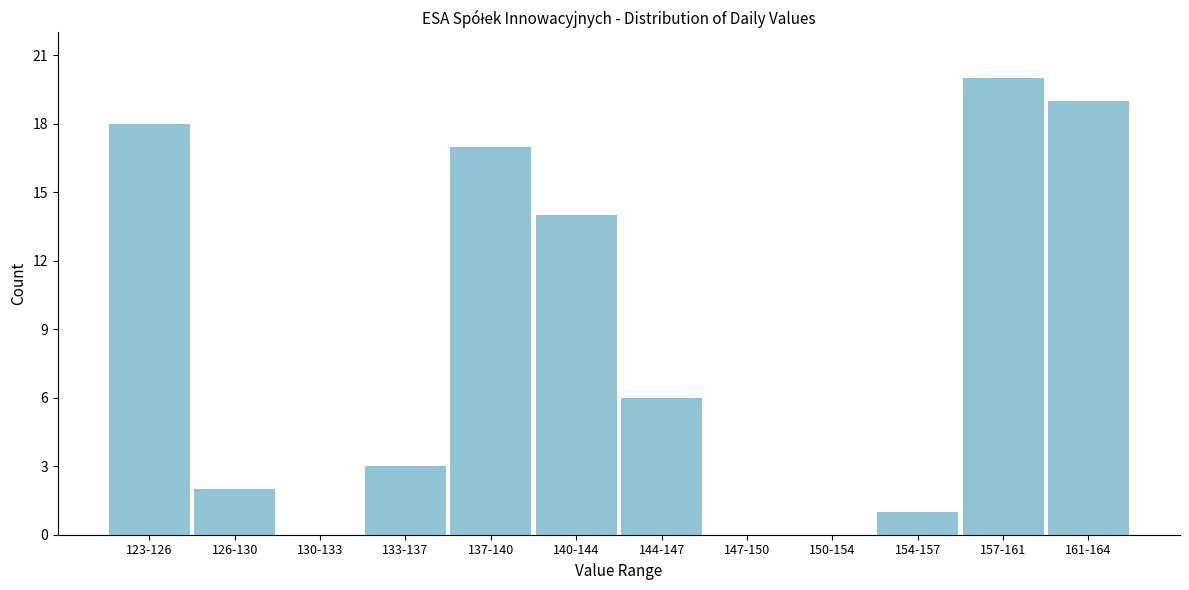

Reading left to right, extract all data points from this chart.

123-126=18	126-130=2	130-133=0	133-137=3	137-140=17	140-144=14	144-147=6	147-150=0	150-154=0	154-157=1	157-161=20	161-164=19